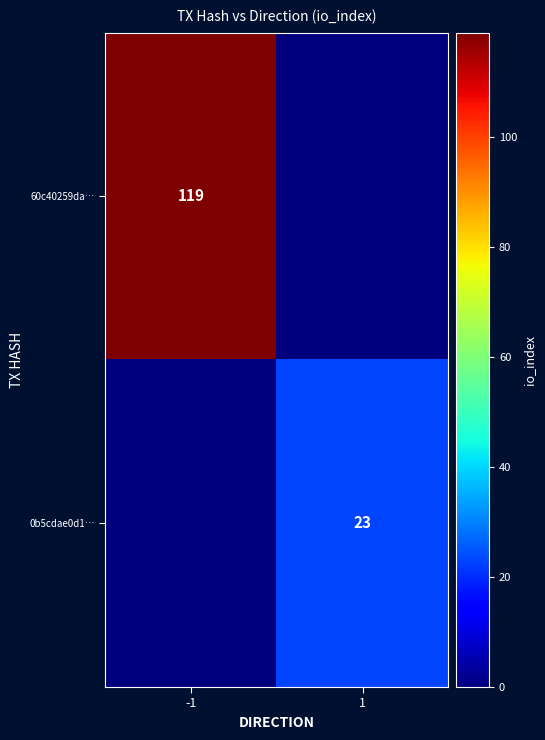

The 60c40259da… series shows 119 at -1. True or false?

True